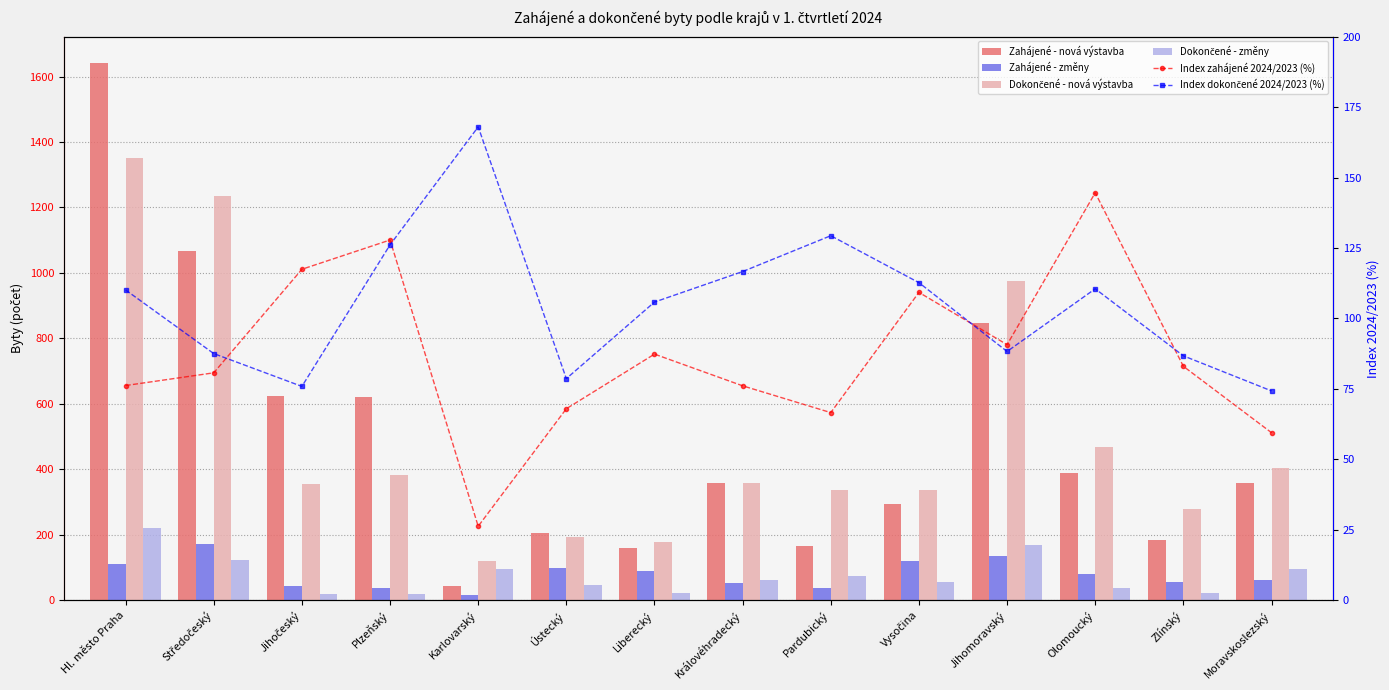

What is the label of the 3rd bar from the left?

Jihočeský